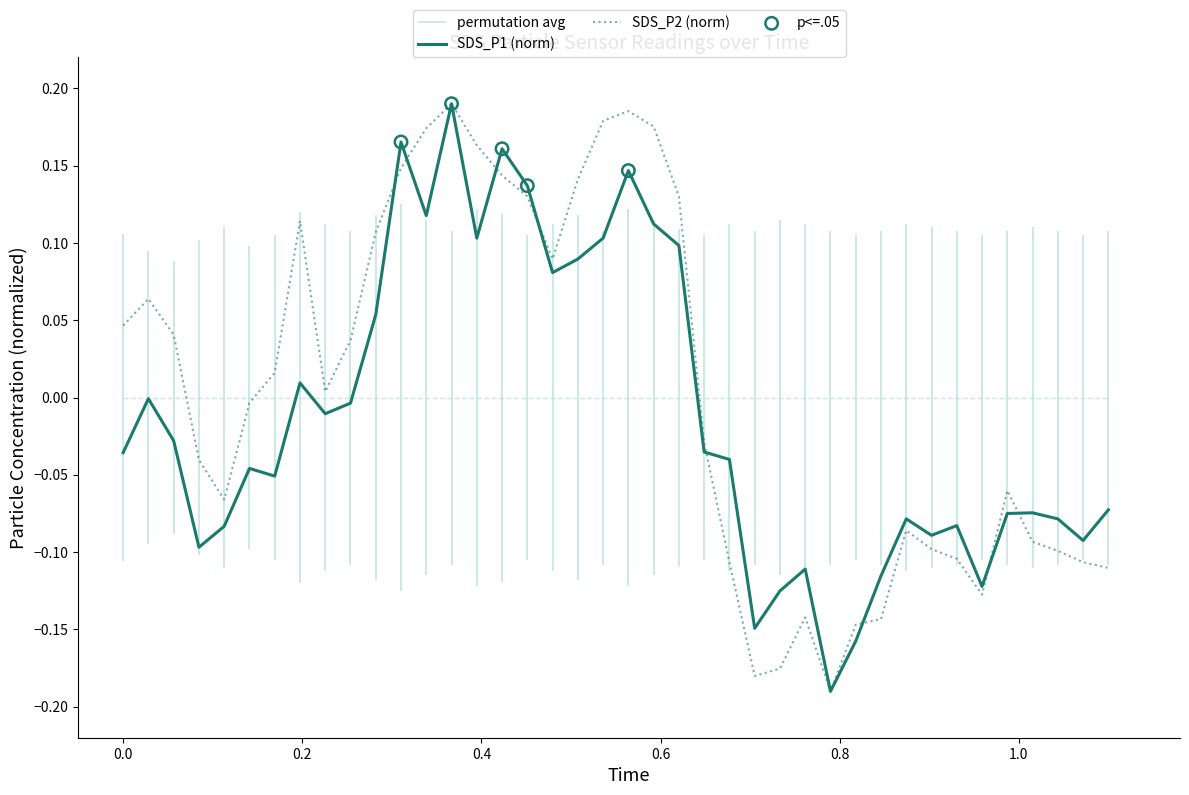

Which series reaches the maximum Y coordinate?

SDS_P1